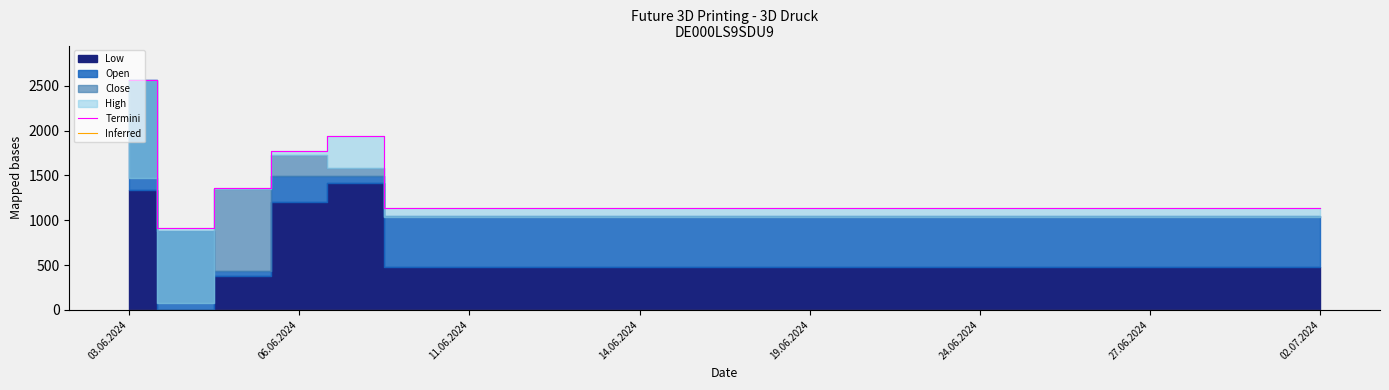

At which label is Termini closest to 1738?

06.06.2024